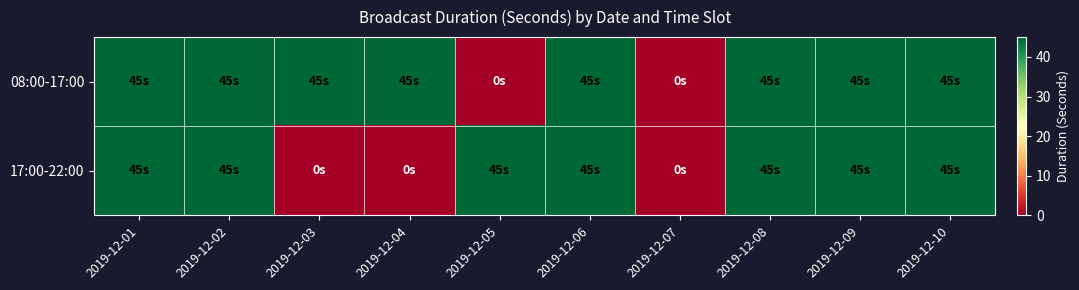

How many categories are shown in the chart?

10